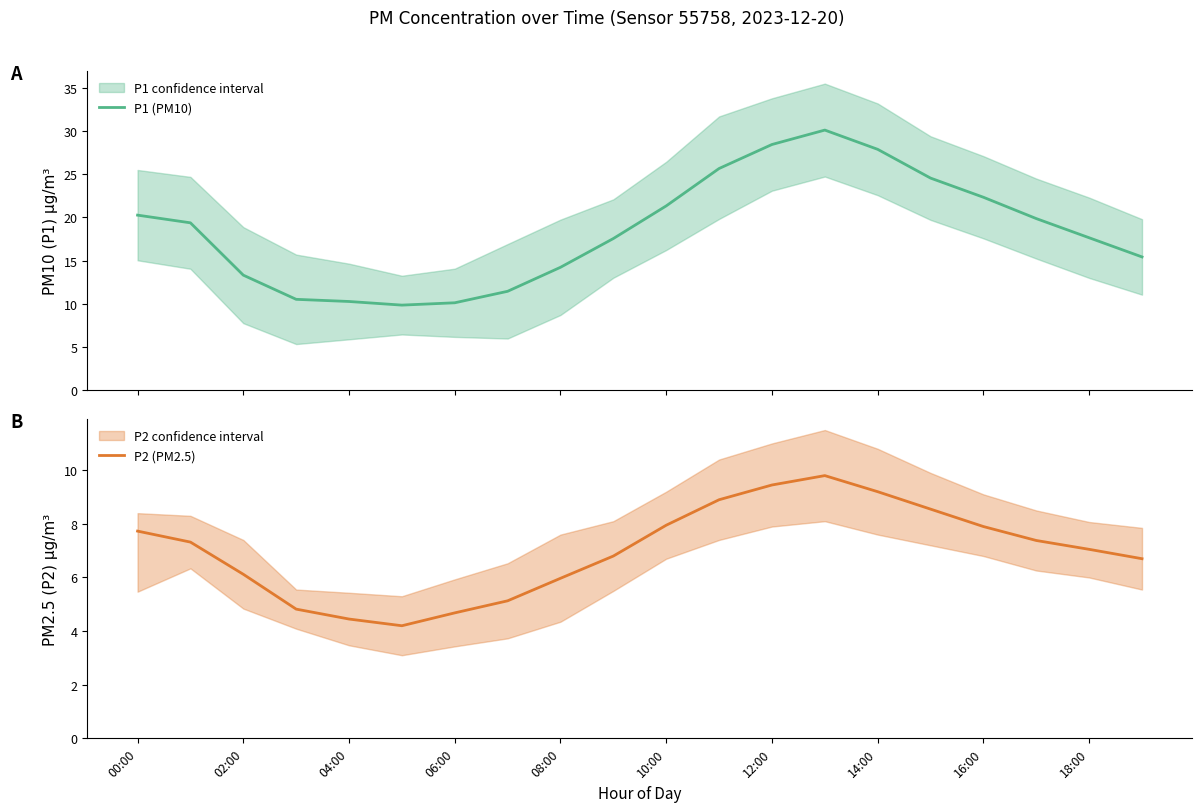

True or false: P2 (PM2.5) and P1 (PM10) cross at least once.

False